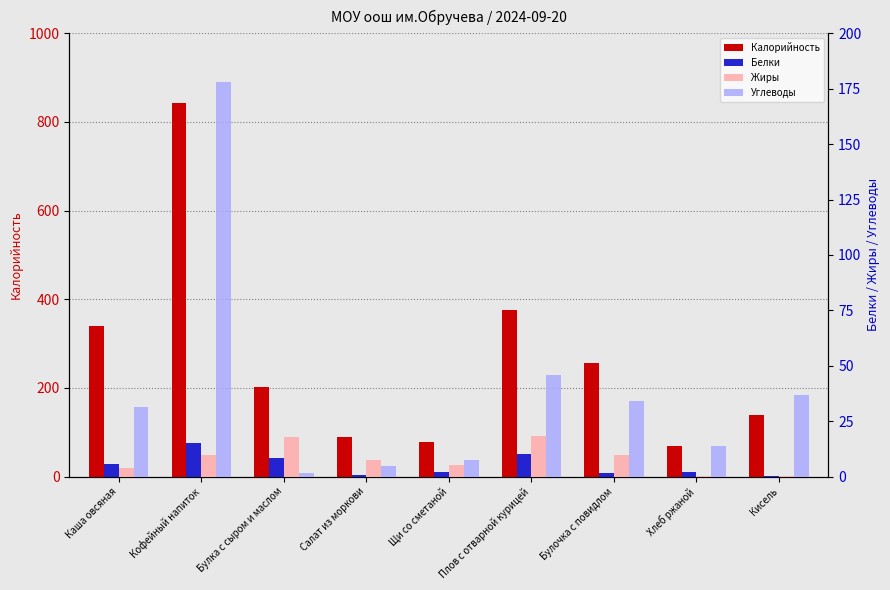

Between Каша овсяная and Хлеб ржаной, which series saw the biggest shift?

Калорийность